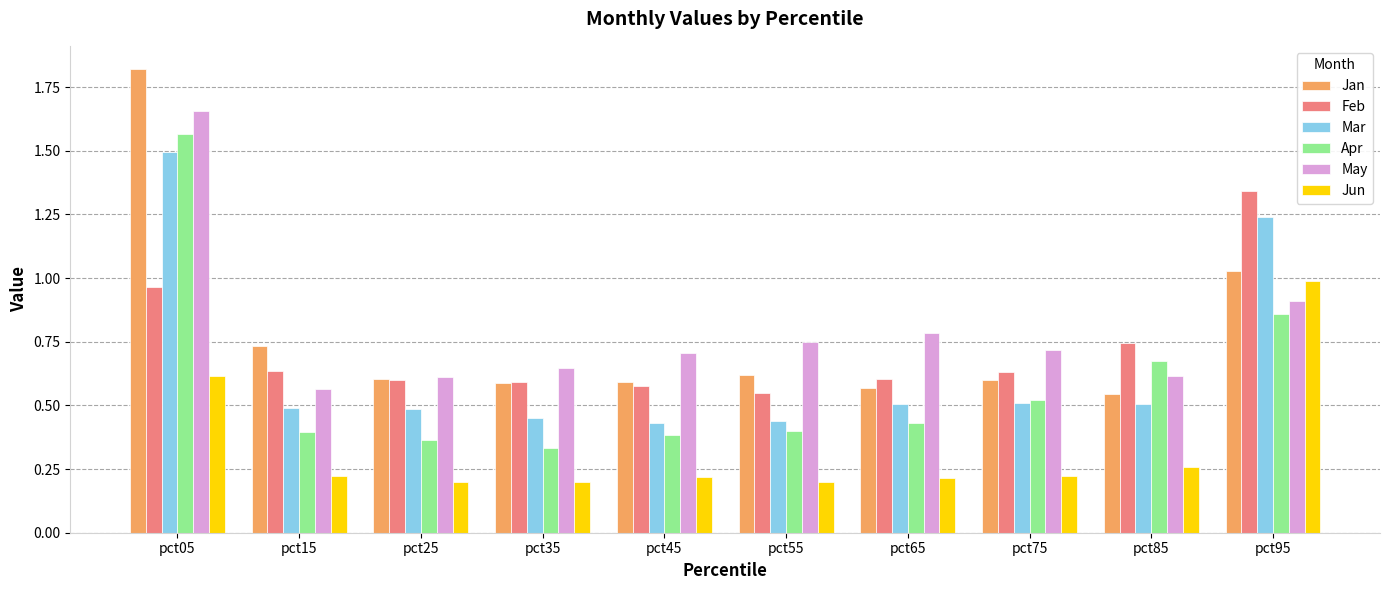

At which label is Jan closest to 1?

pct95